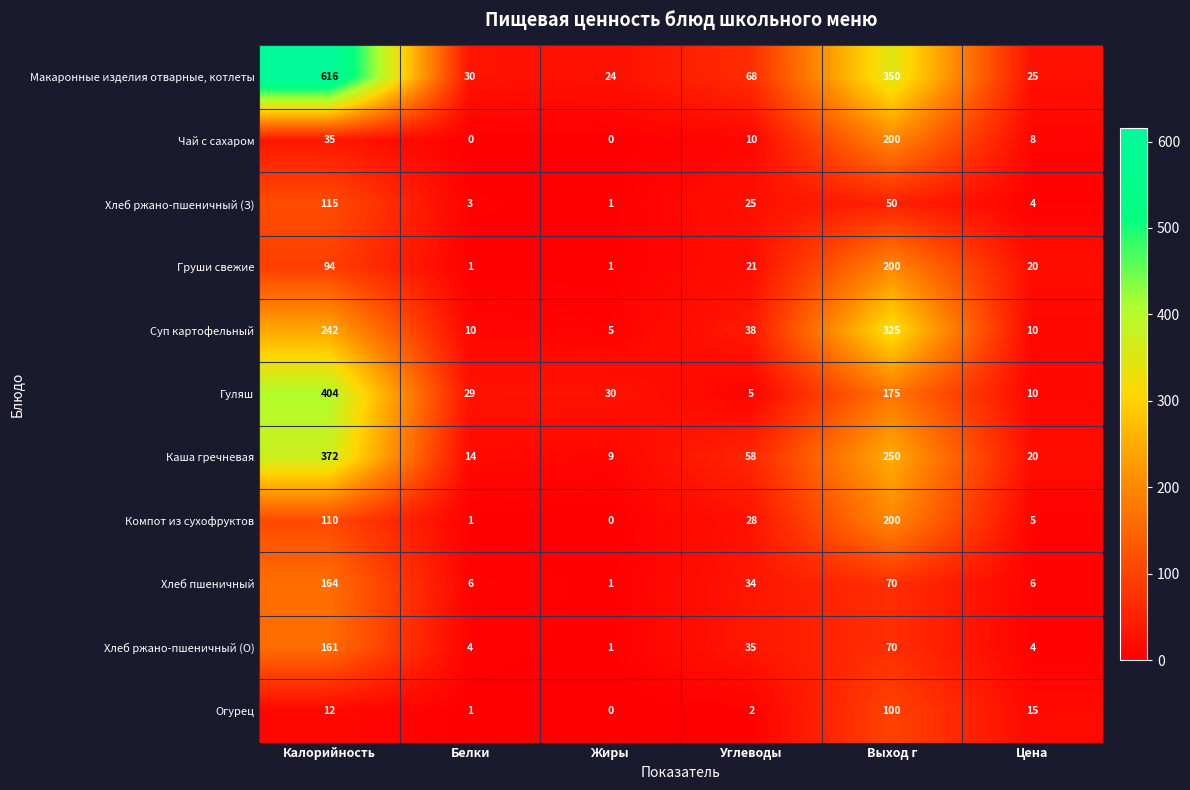

List the labels in order of Макаронные изделия отварные, котлеты value, smallest first.

Жиры, Цена, Белки, Углеводы, Выход г, Калорийность